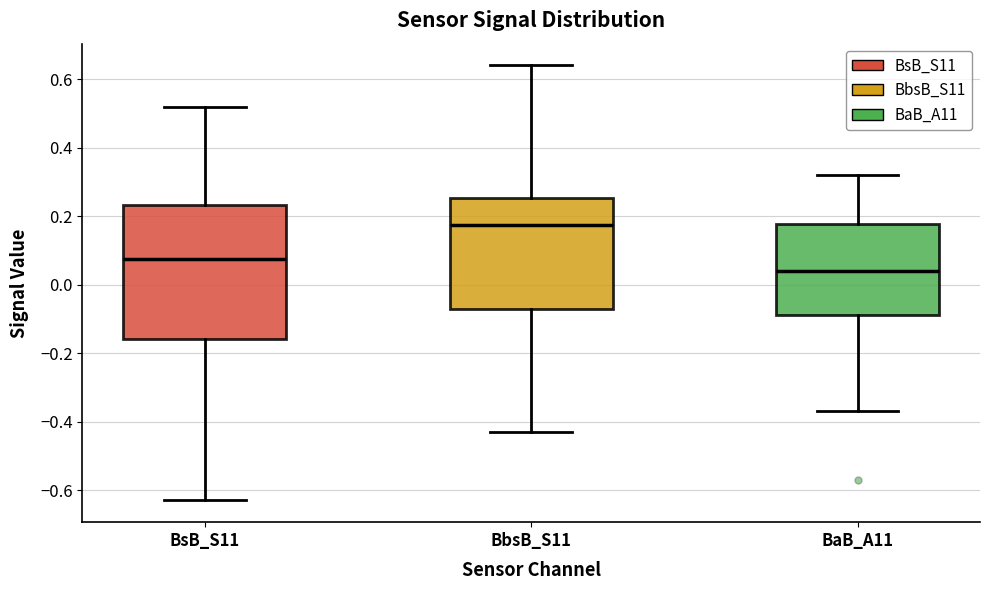

Reading left to right, read every box against the y-axis: the position of its median line, the range the box covers, and the ends of its whiskers. The values are not printed on the chart, so give them approximately, as read against the axis.

BsB_S11: median 0.08, box -0.16 to 0.24, whiskers -0.62 to 0.52
BbsB_S11: median 0.18, box -0.06 to 0.26, whiskers -0.42 to 0.64
BaB_A11: median 0.04, box -0.08 to 0.18, whiskers -0.36 to 0.32